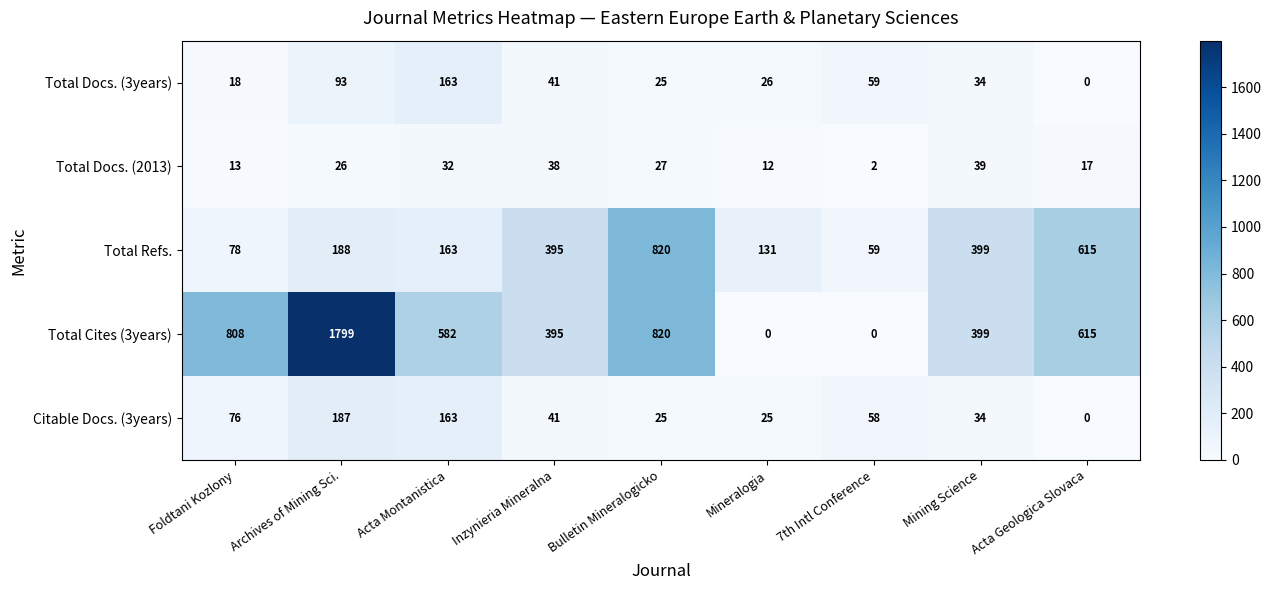

Which series changed the most between 7th Intl Conference and Mining Science?

Total Cites (3years)